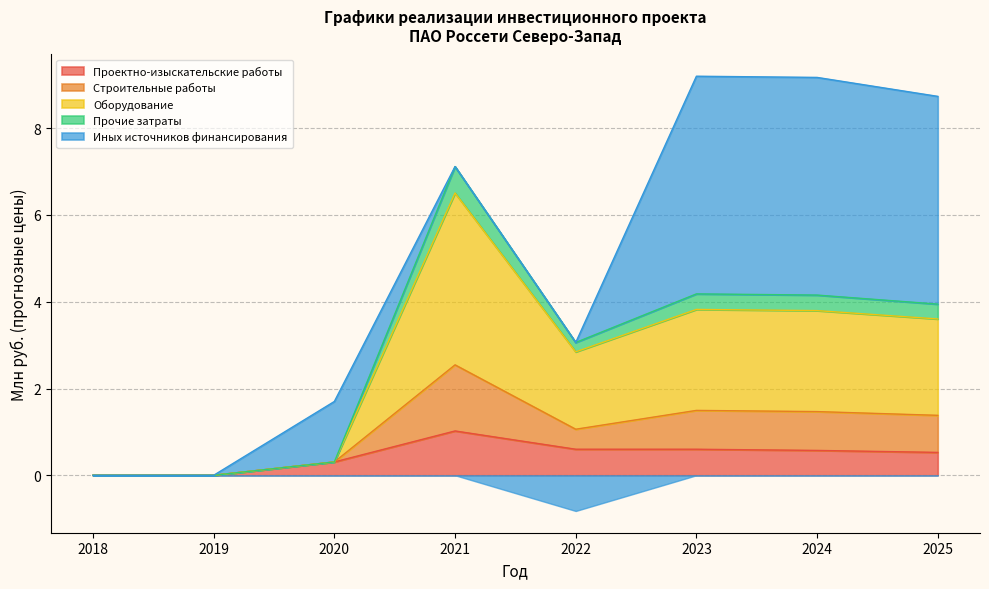

What is the difference between the second highest and second lowest values in the Проектно-изыскательские работы series?

0.6